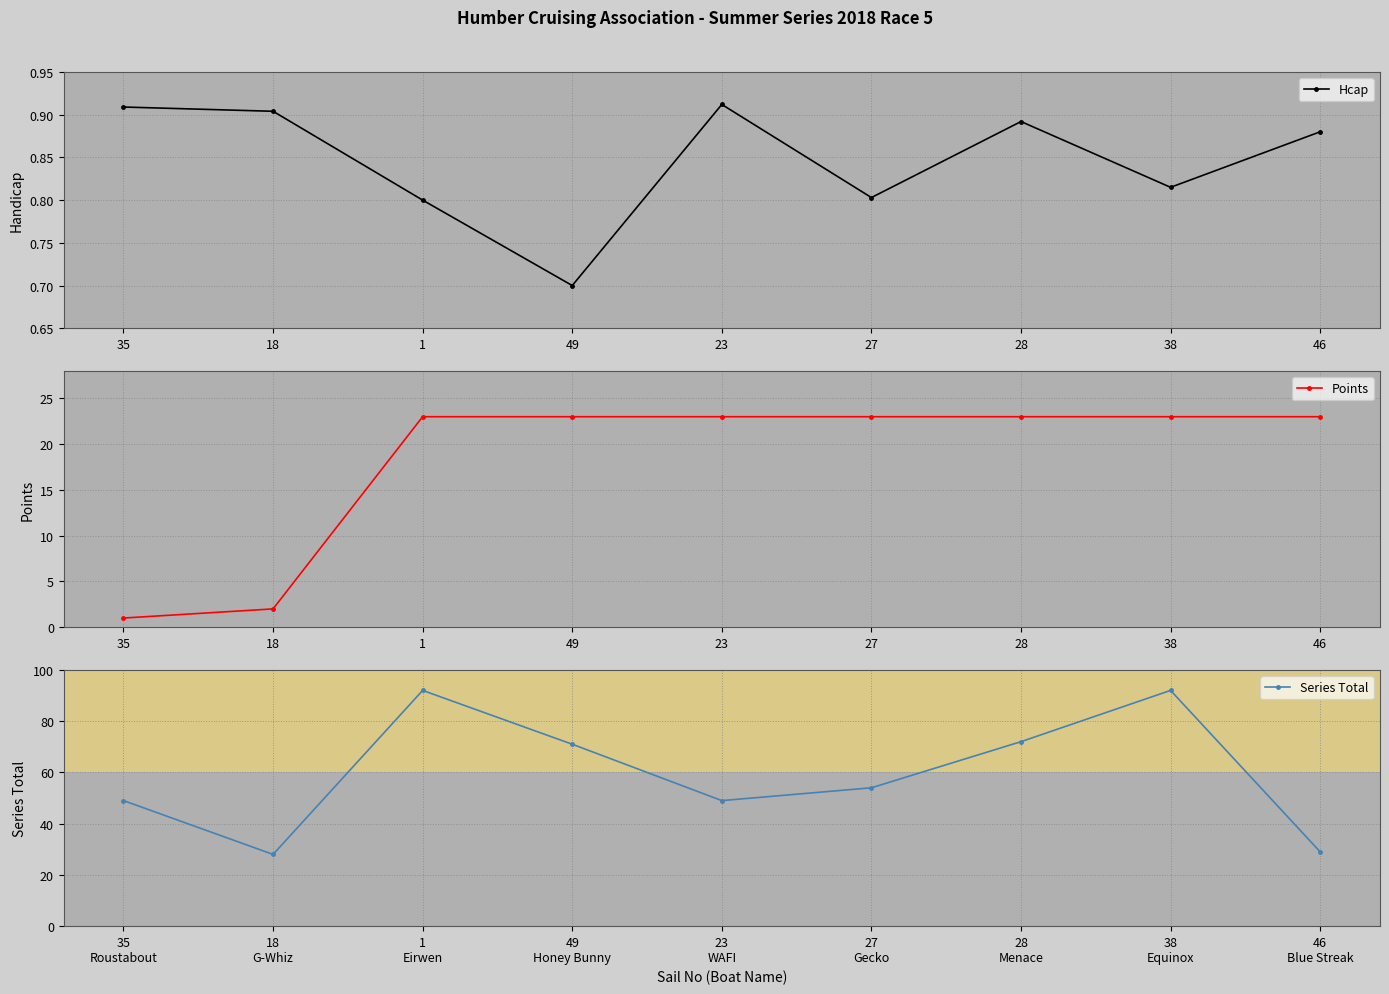

What is the sum of all Points values?

164